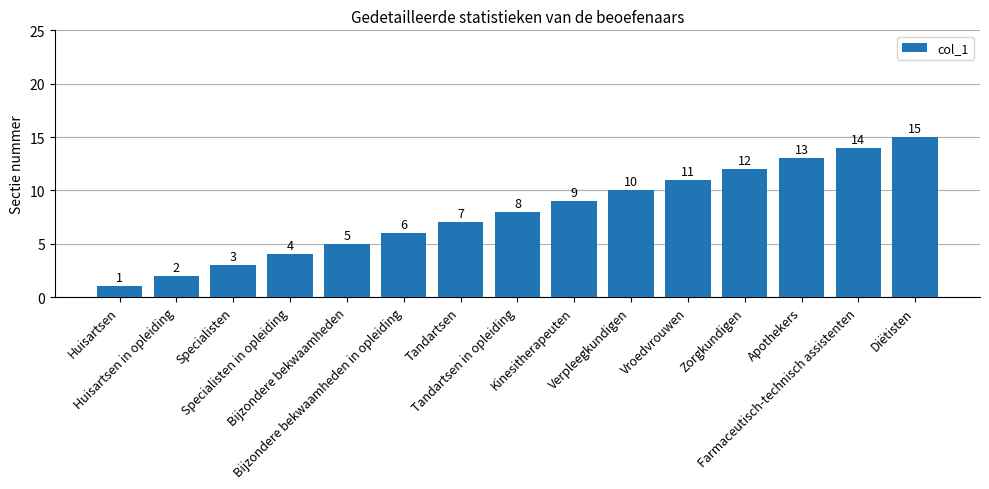

Reading left to right, what are all the values shown in this chart?

Huisartsen=1	Huisartsen in opleiding=2	Specialisten=3	Specialisten in opleiding=4	Bijzondere bekwaamheden=5	Bijzondere bekwaamheden in opleiding=6	Tandartsen=7	Tandartsen in opleiding=8	Kinesitherapeuten=9	Verpleegkundigen=10	Vroedvrouwen=11	Zorgkundigen=12	Apothekers=13	Farmaceutisch-technisch assistenten=14	Diëtisten=15